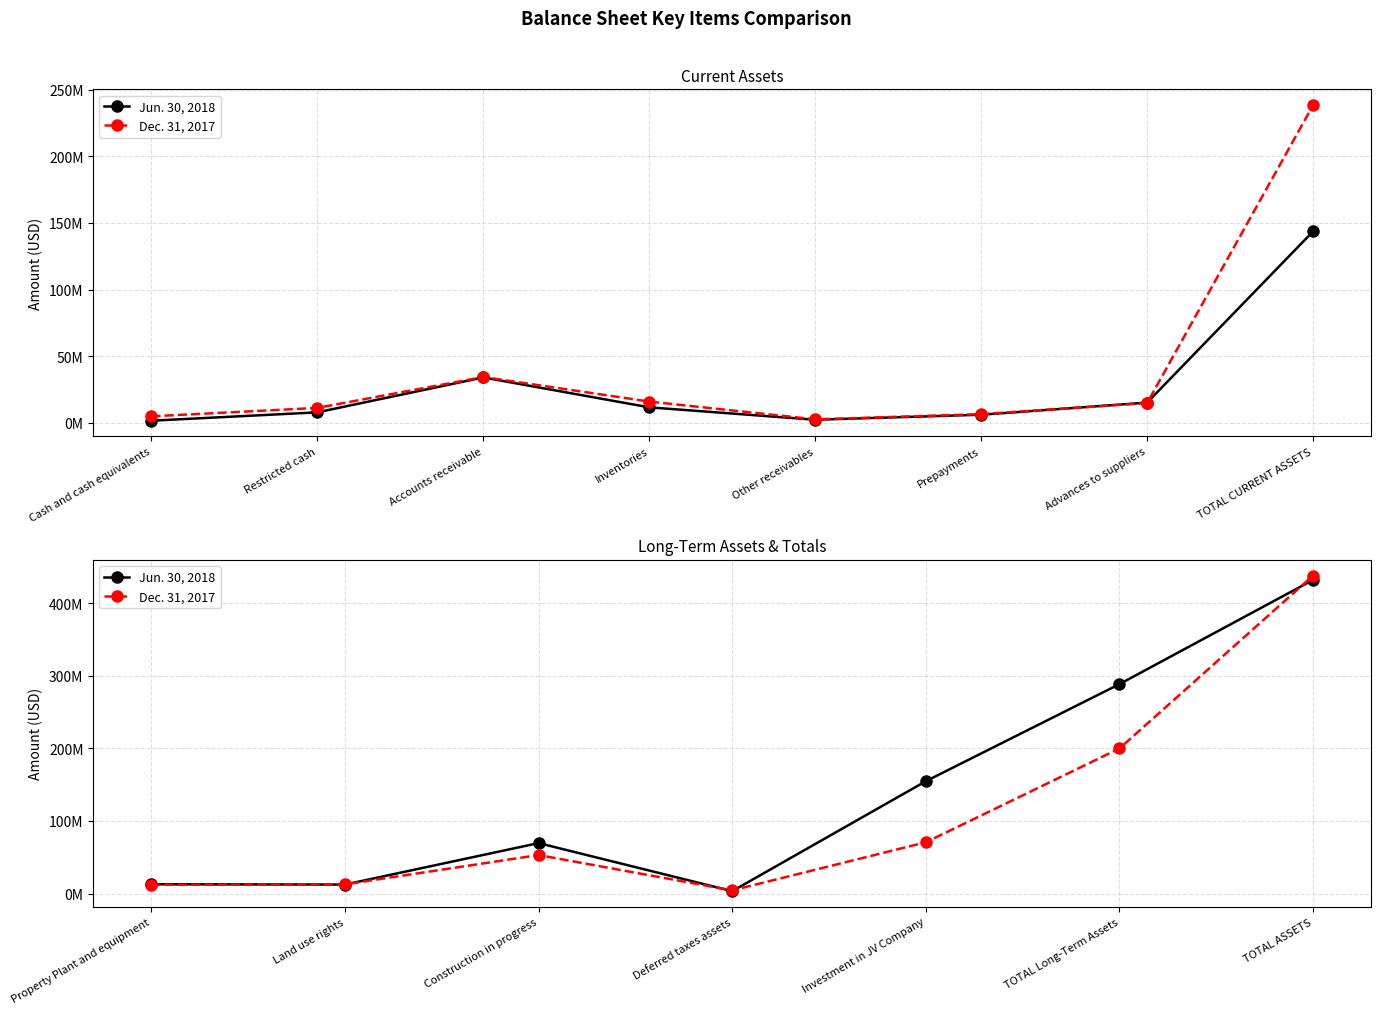

Which series has the widest spread of values?

Dec. 31, 2017